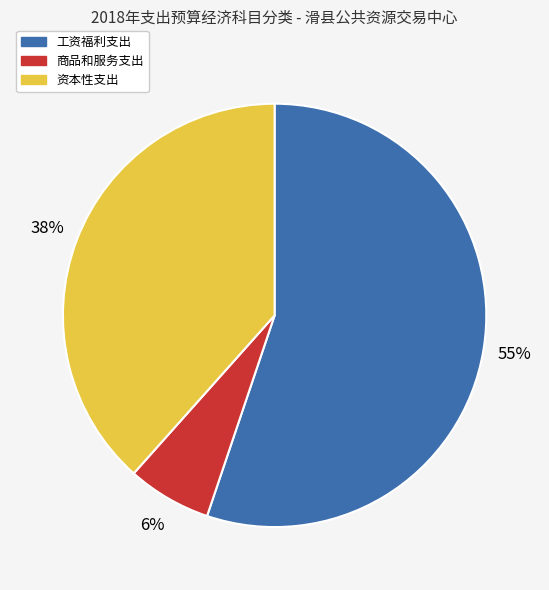

Combined, do 工资福利支出 and 商品和服务支出 account for over 50%?

Yes